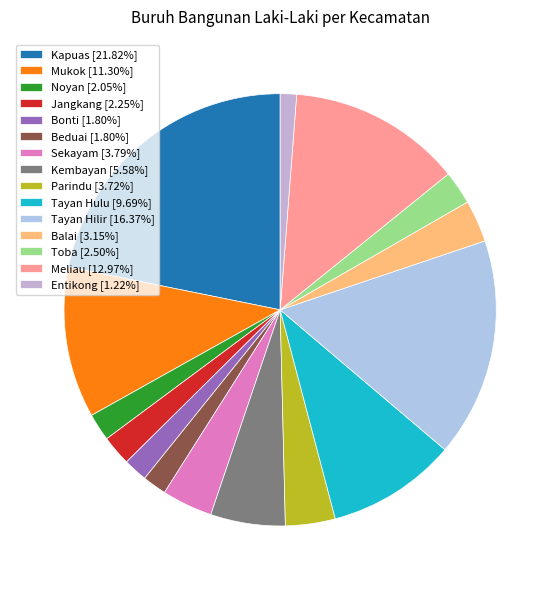

Rank the categories by value from highest to lowest.

Kapuas, Tayan Hilir, Meliau, Mukok, Tayan Hulu, Kembayan, Sekayam, Parindu, Balai, Toba, Jangkang, Noyan, Bonti, Beduai, Entikong